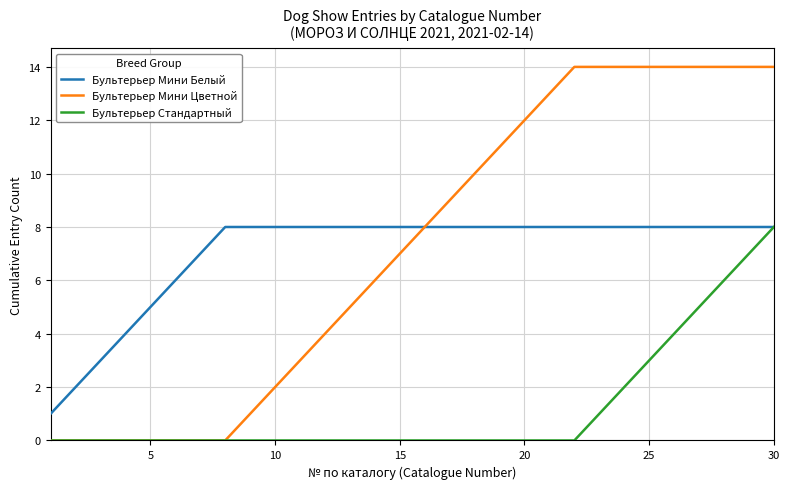

What is the greatest value displayed?

14